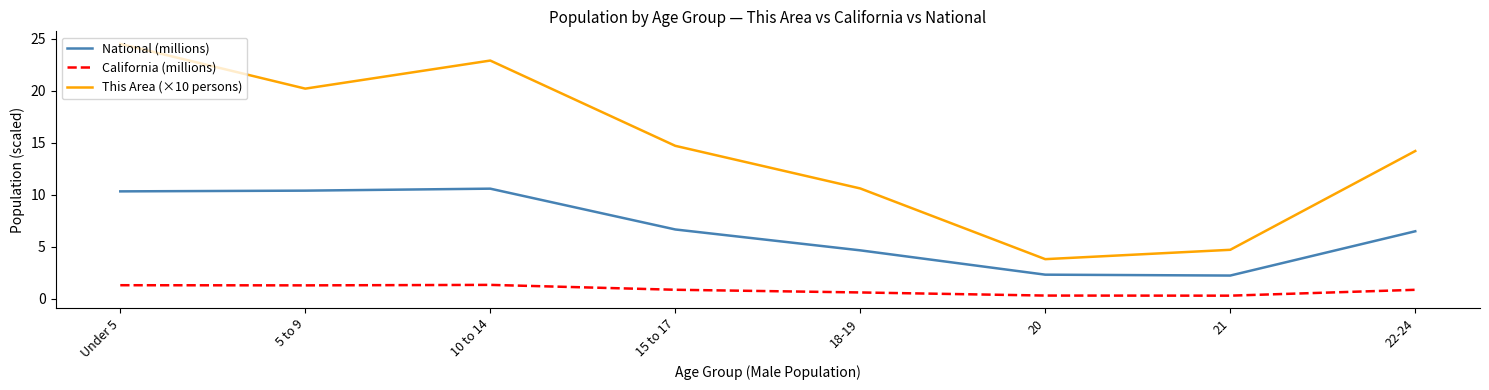

Does the chart display data point markers on the line(s)?

No